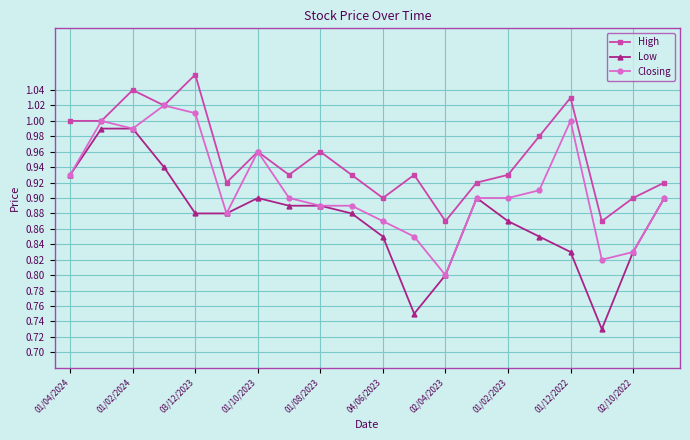

Is this an area chart (filled region under the line)?

No